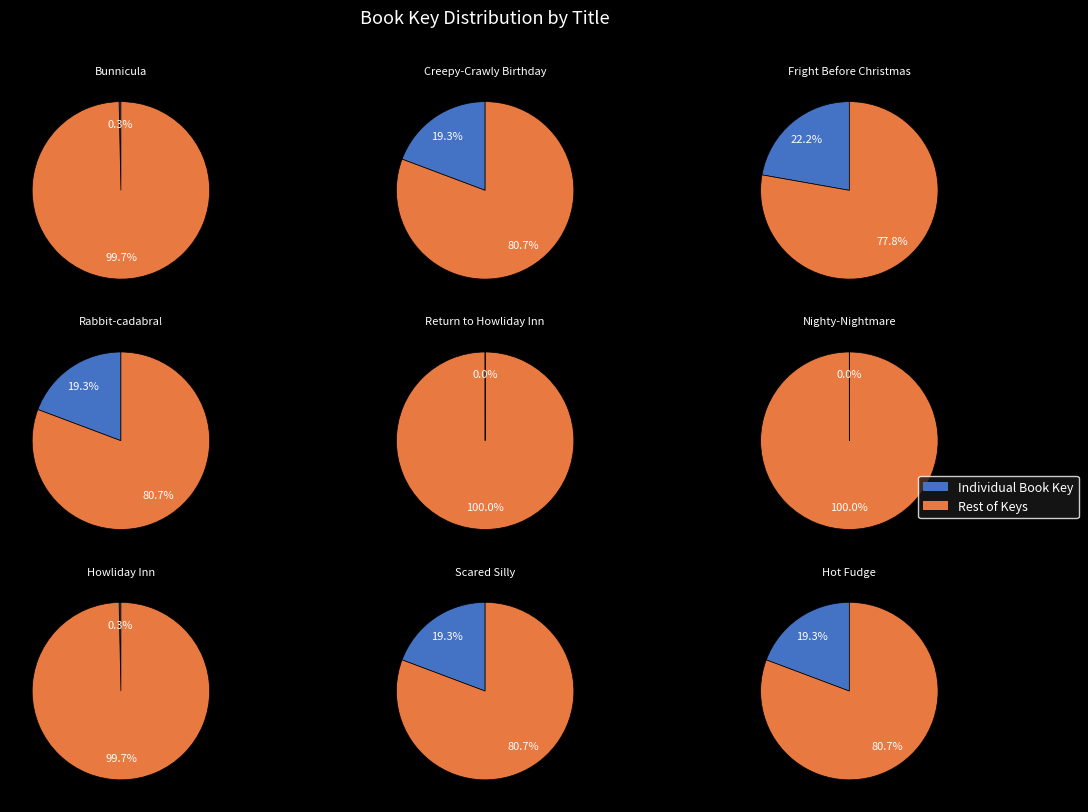

Is it true that Scared Silly is 19% of the pie?

True